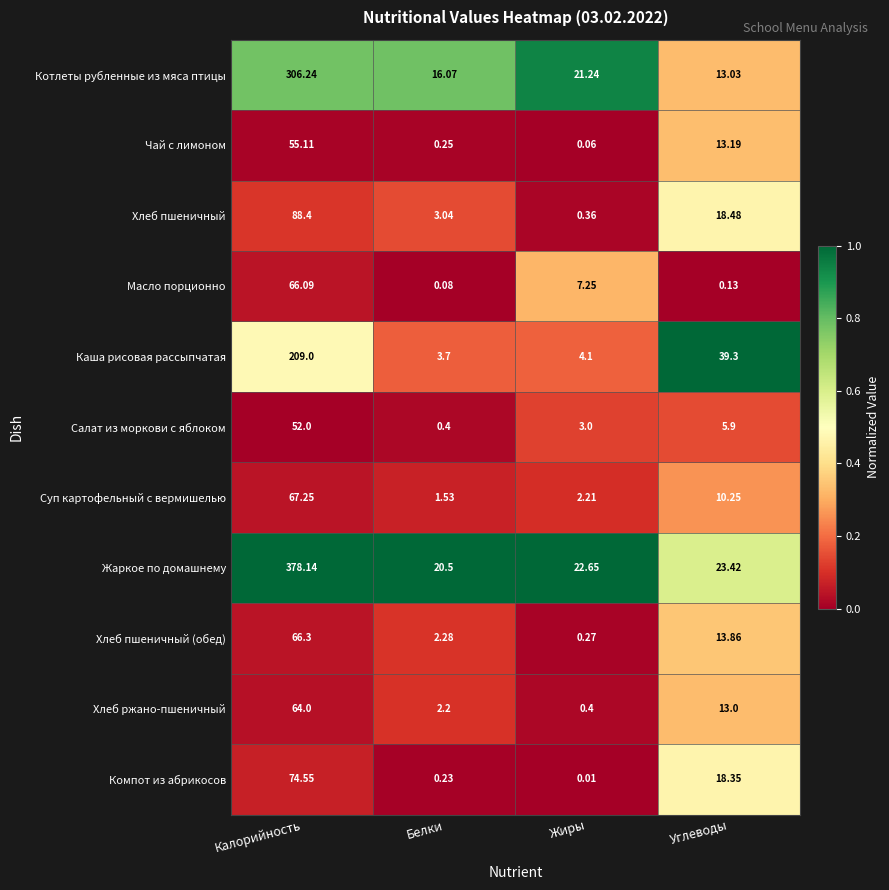

Is the value of Жаркое по домашнему at Калорийность greater than the value of Компот из абрикосов at Белки?

Yes